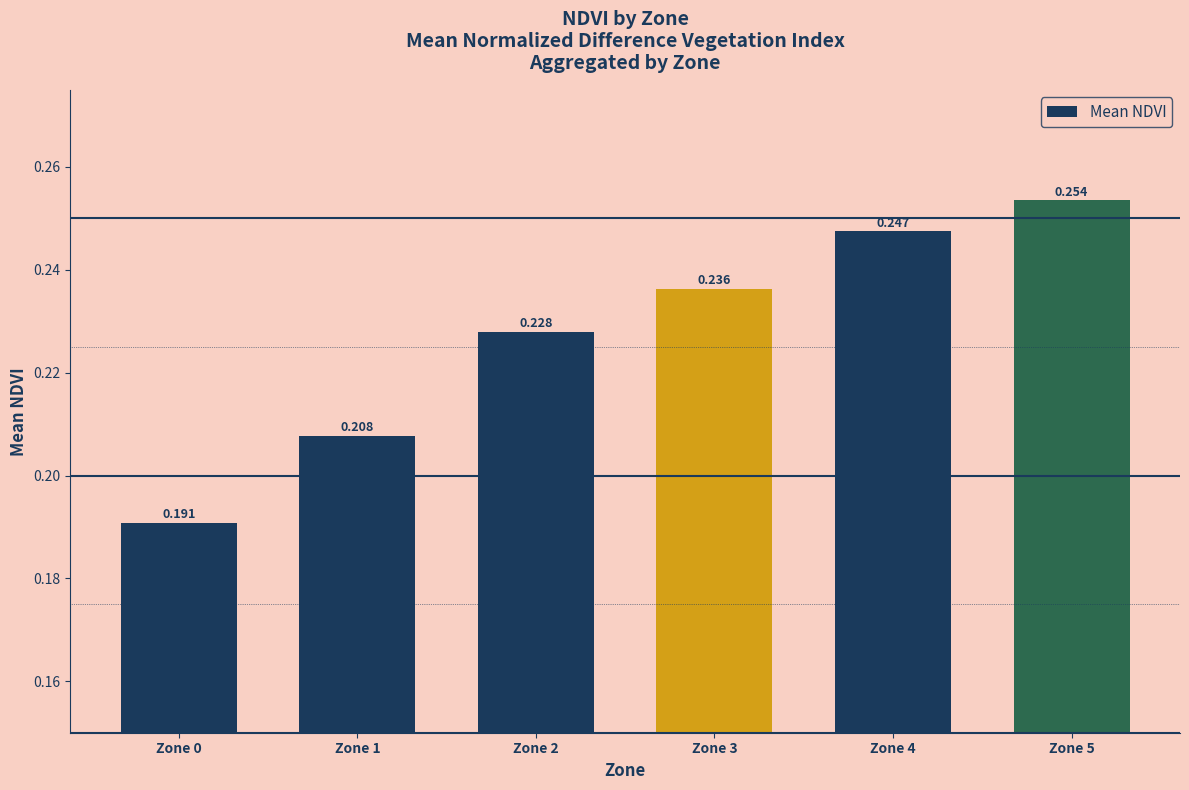

What is the average value?

0.2